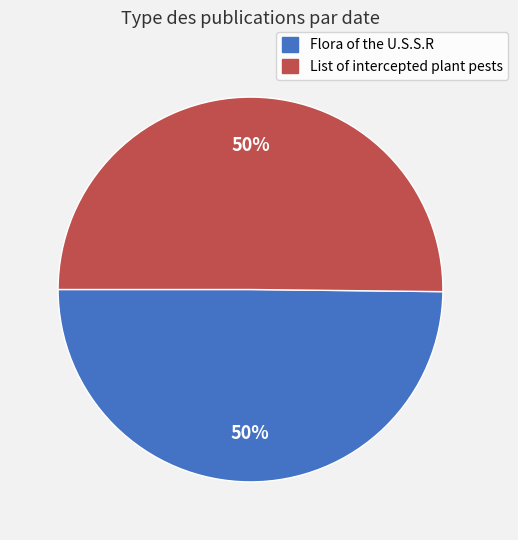

Do Flora of the U.S.S.R and List of intercepted plant pests together represent more than half of the pie?

Yes